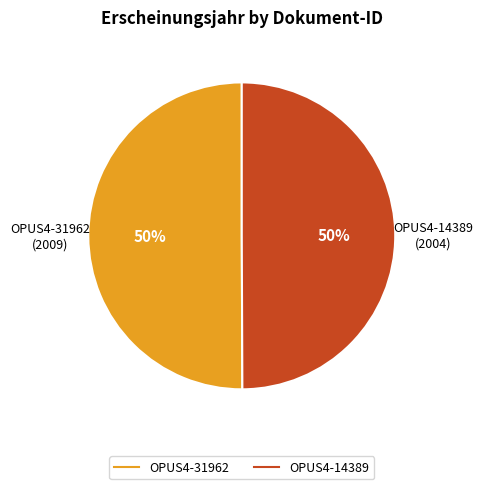

Approximately how many times larger is the value at OPUS4-14389 compared to OPUS4-31962?

1.0